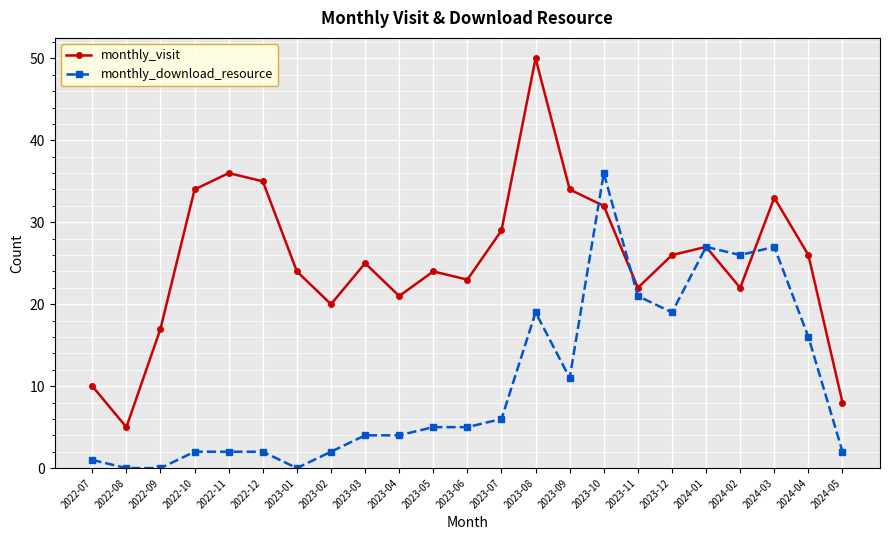

Which series has the largest range (max minus min)?

monthly_visit